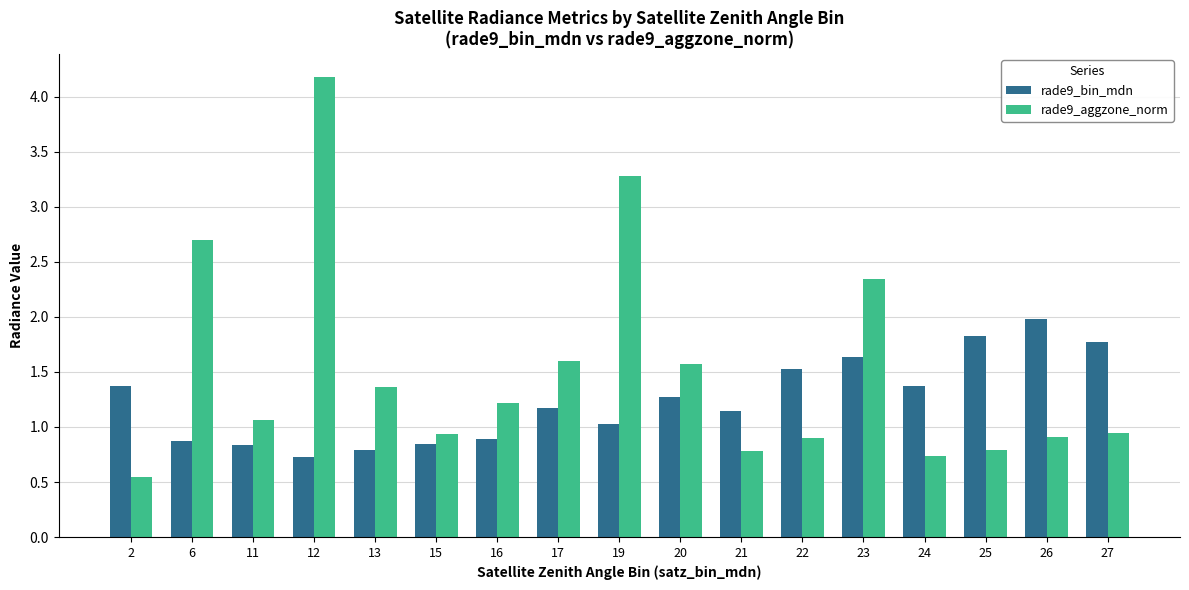

At how many categories does at least one series exceed 1?

16